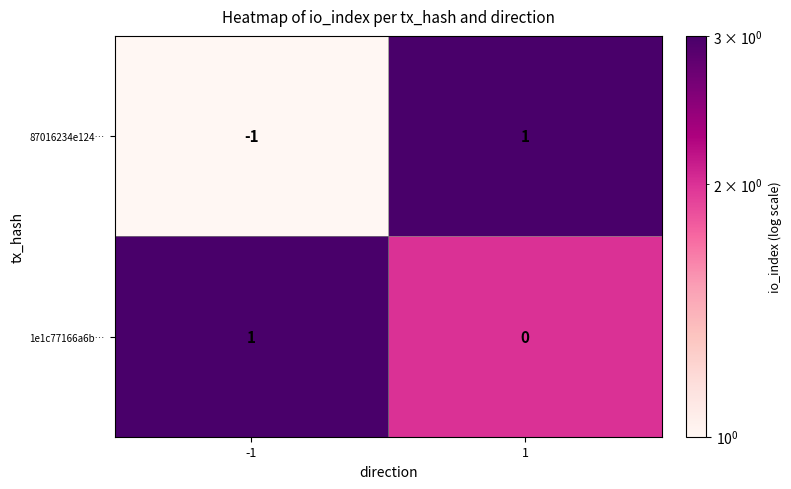

List the series in order of their overall mean, highest first.

1e1c77166a6b…, 87016234e124…